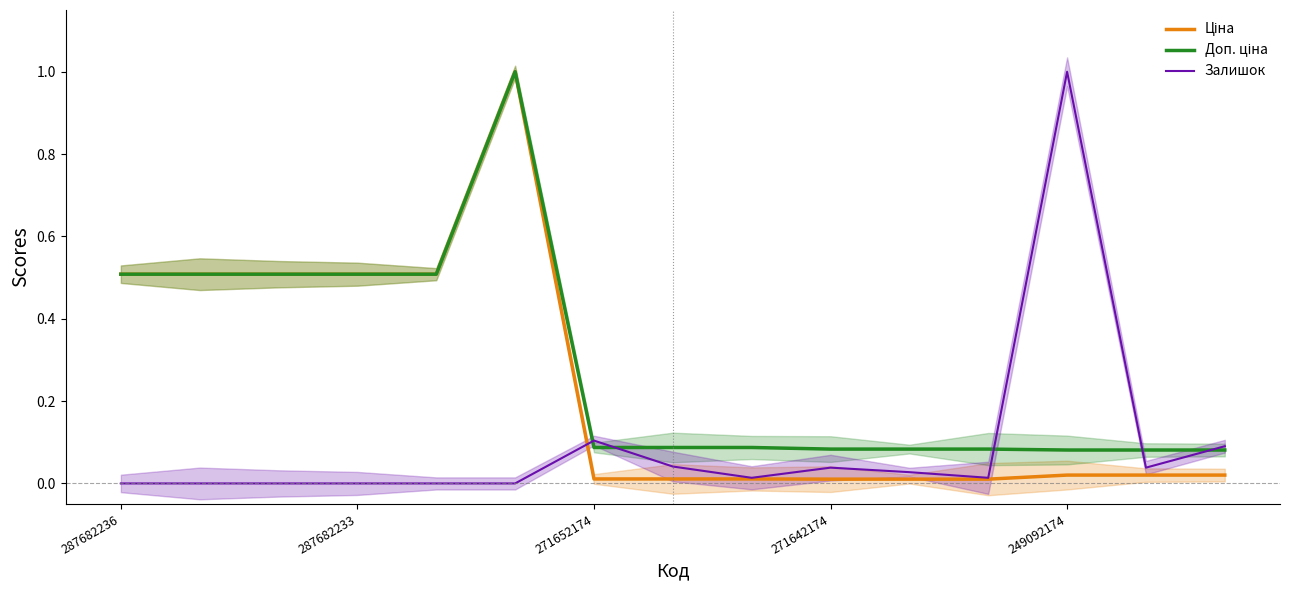

What is the sum of all Доп. ціна values?

4.3